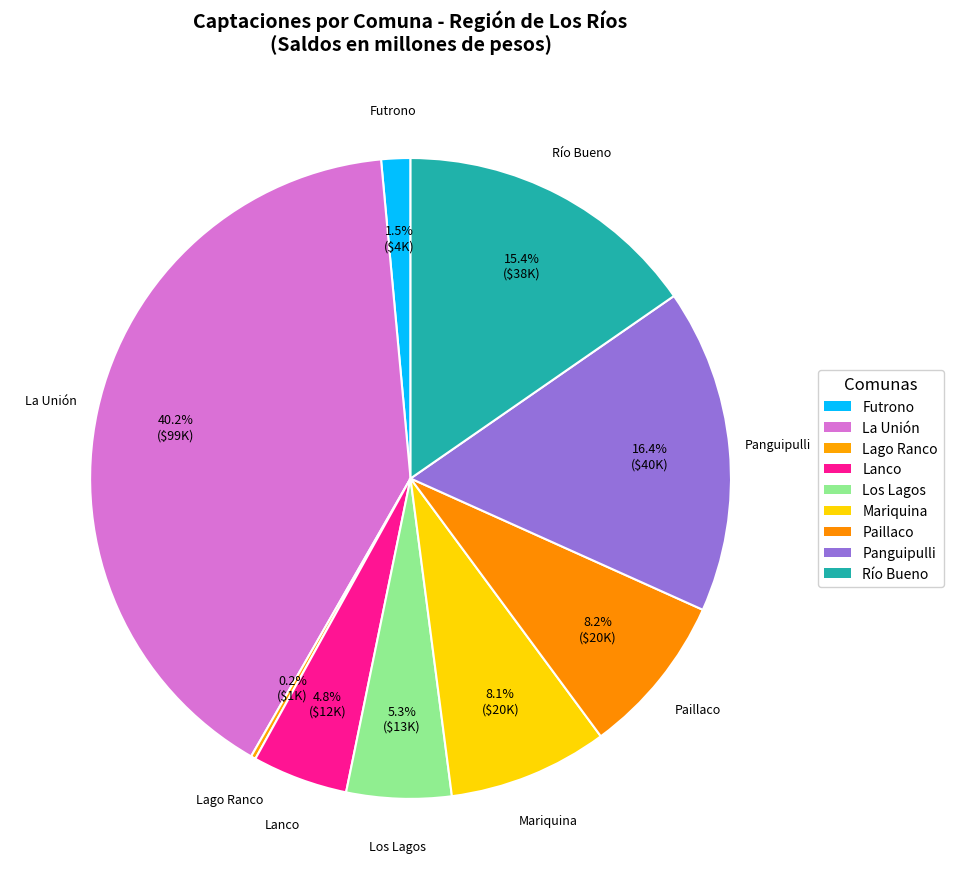

How many slices are in this pie chart?

9